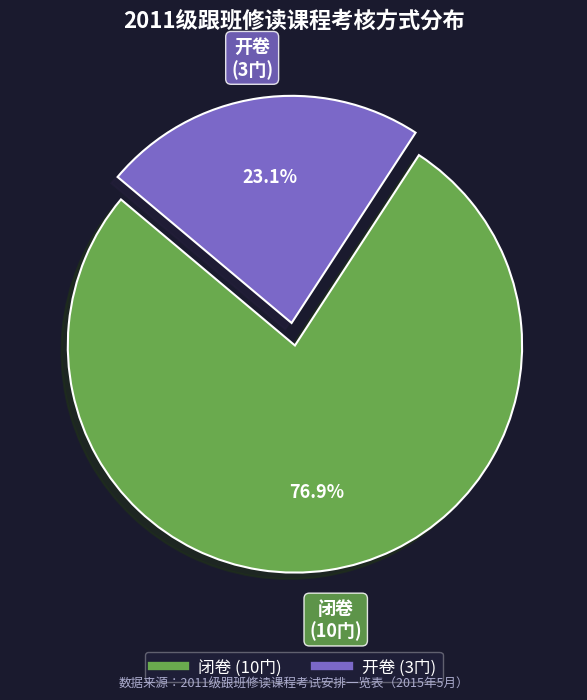

Between 开卷 and 闭卷, which is larger?

闭卷